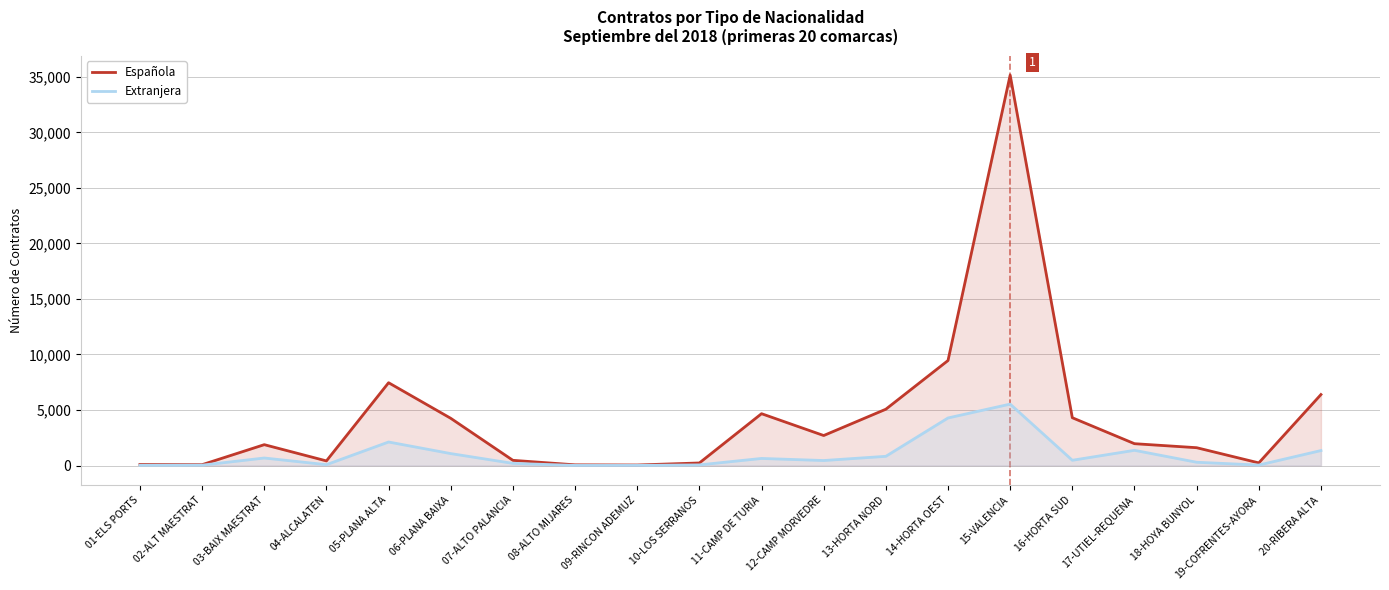

Is the value of Extranjera at 01-ELS PORTS greater than the value of Española at 16-HORTA SUD?

No